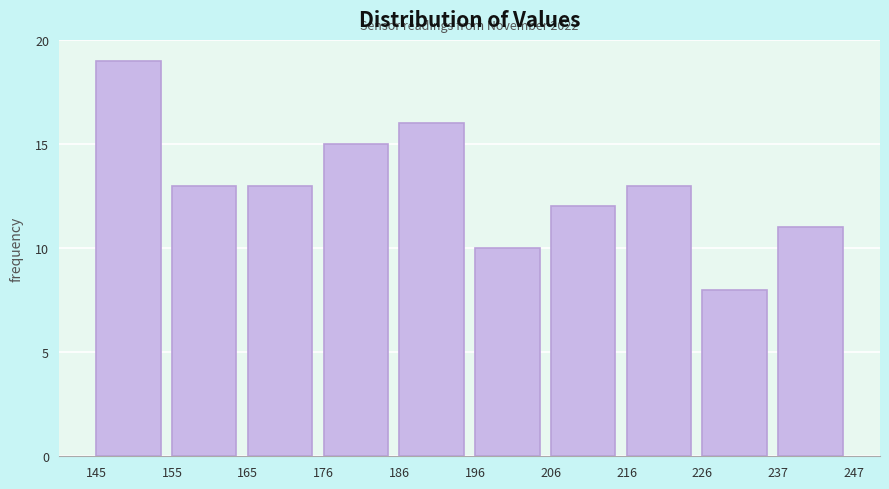

Over which range of the x-axis is the bar tallest?

145 to 155